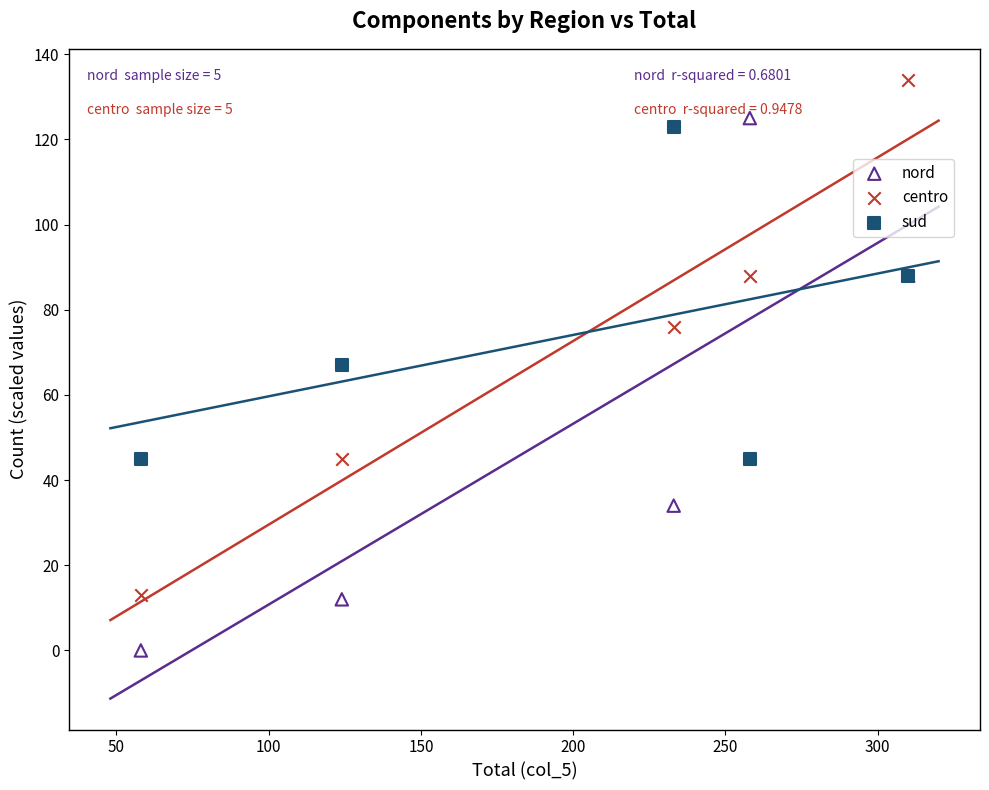

In the centro series, what Y value is closest to 73?

76